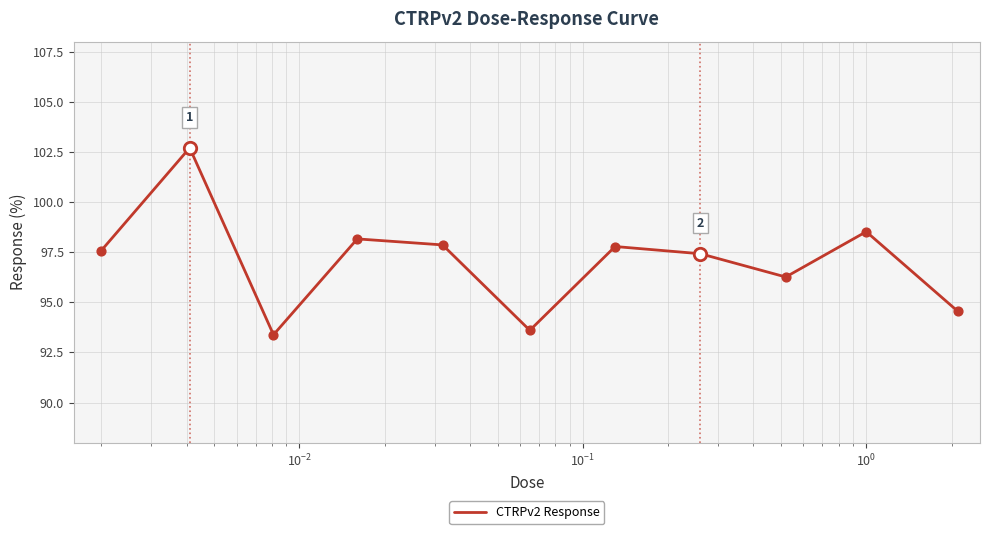

What is the greatest value displayed?

102.7